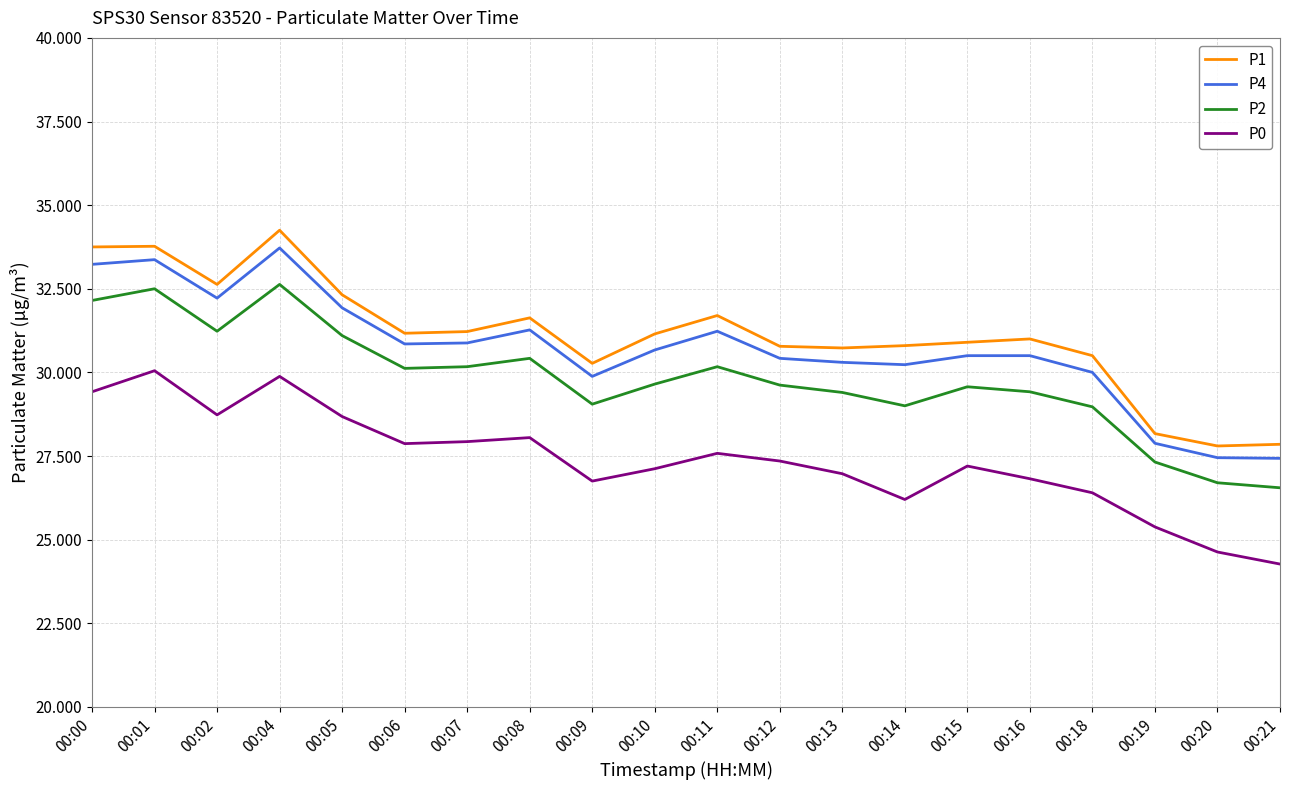

The P0 series shows 27.6 at 00:11. True or false?

True